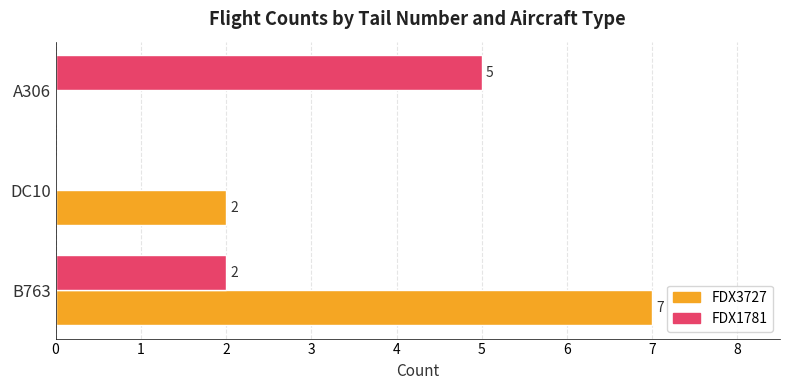

The FDX1781 series shows 2 at B763. True or false?

True